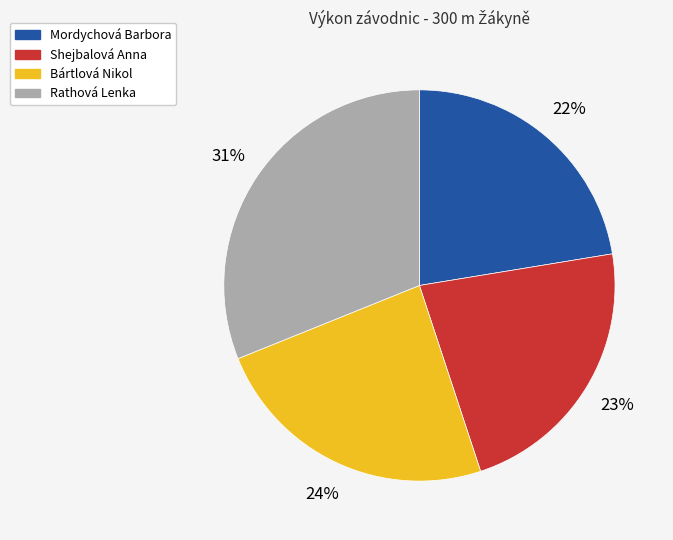

True or false: Bártlová Nikol accounts for 11% of the total.

False